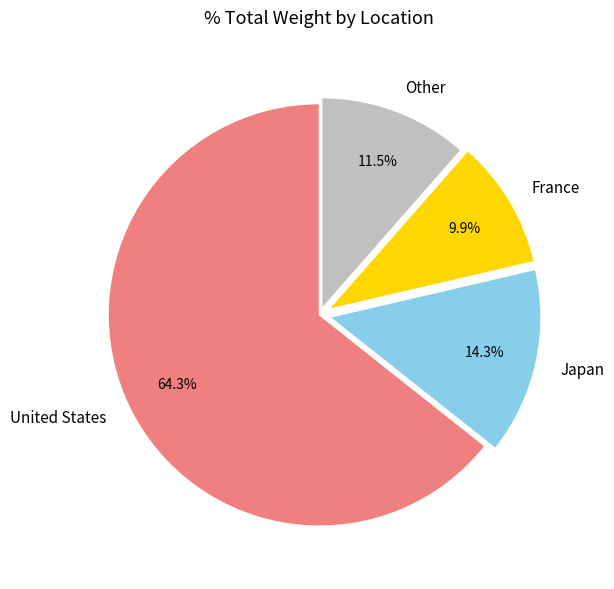

How many segments does this pie chart have?

4